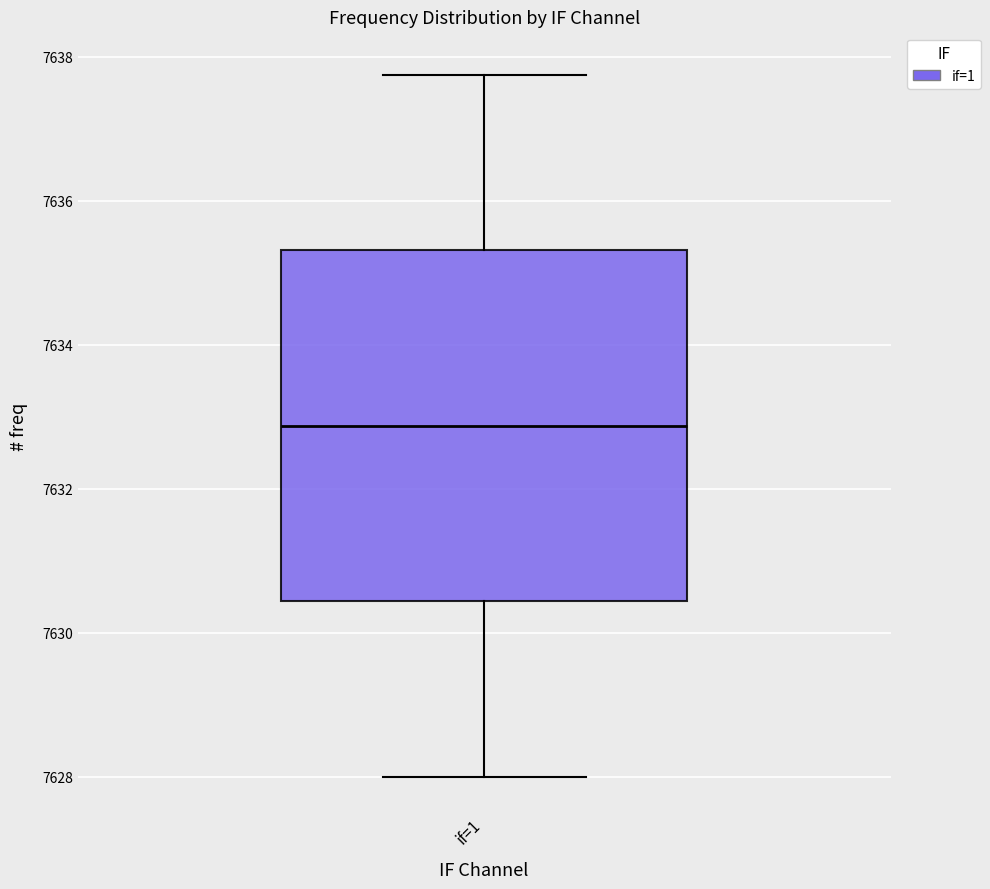

Read this box plot against the y-axis: the position of the median line, the range covered by the box, and the ends of both whiskers. The values are not printed on the chart, so give them approximately, as read against the axis.

median 7632.8, box 7630.4 to 7635.4, whiskers 7628.0 to 7637.8